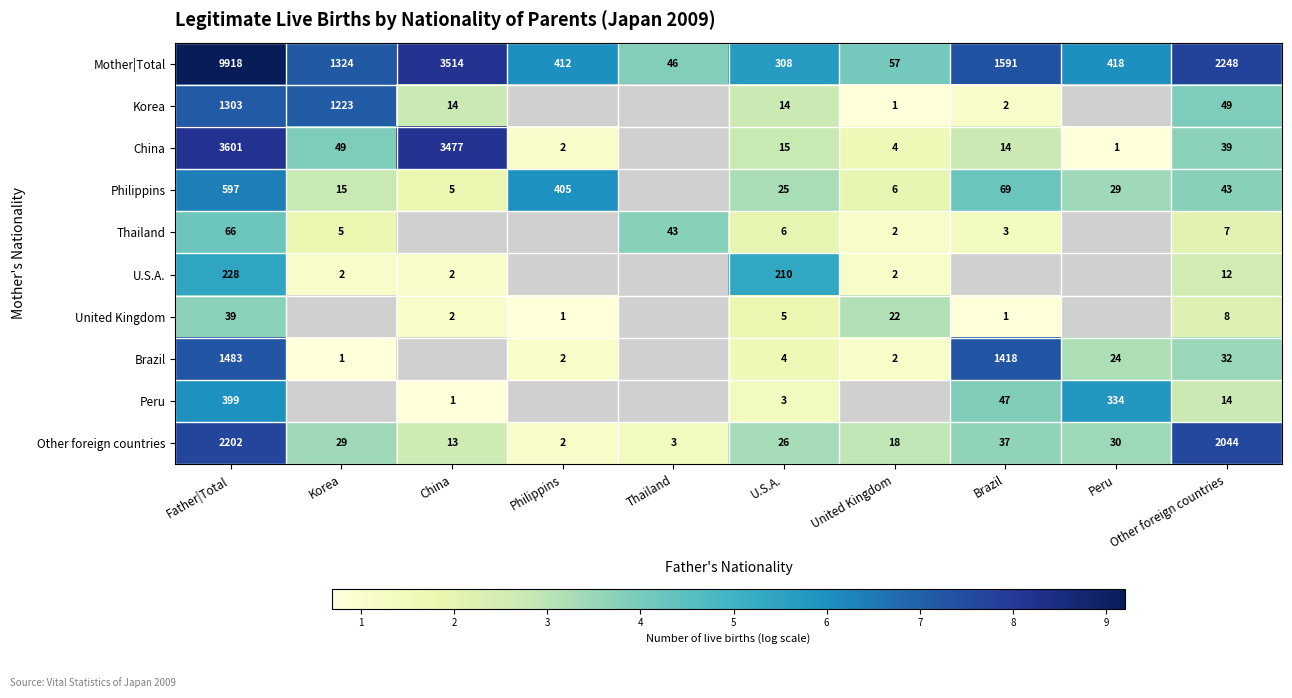

How many data points in United Kingdom are above 3?

2